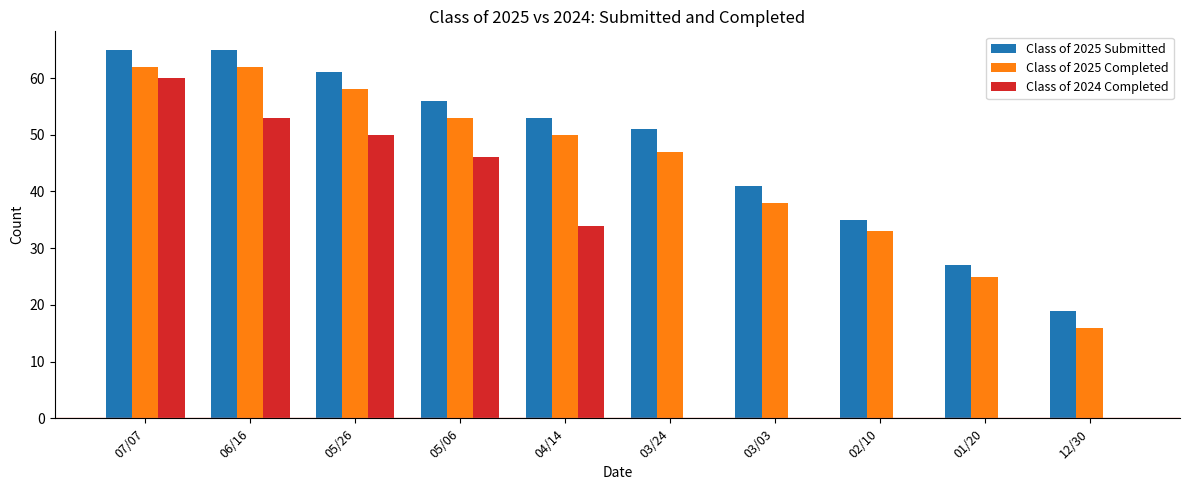

At which label is Class of 2025 Submitted closest to 42?

03/03